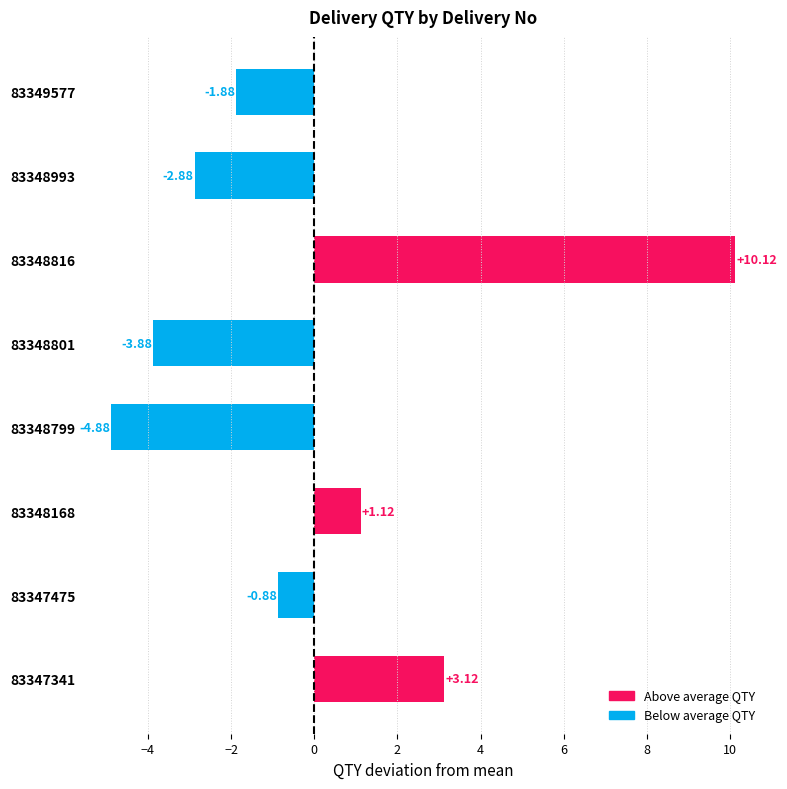

Rank the categories by value from lowest to highest.

83348799, 83348801, 83348993, 83349577, 83347475, 83348168, 83347341, 83348816